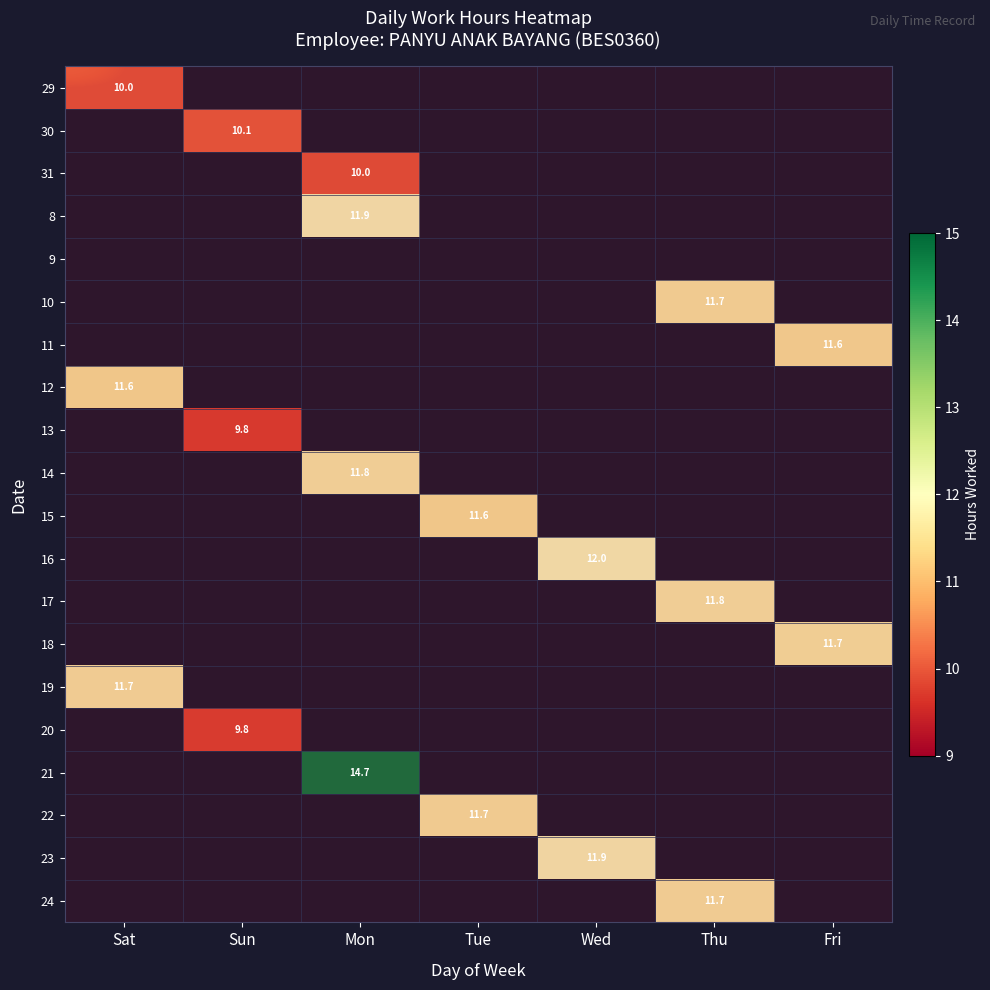

At how many categories does at least one series exceed 8?

7